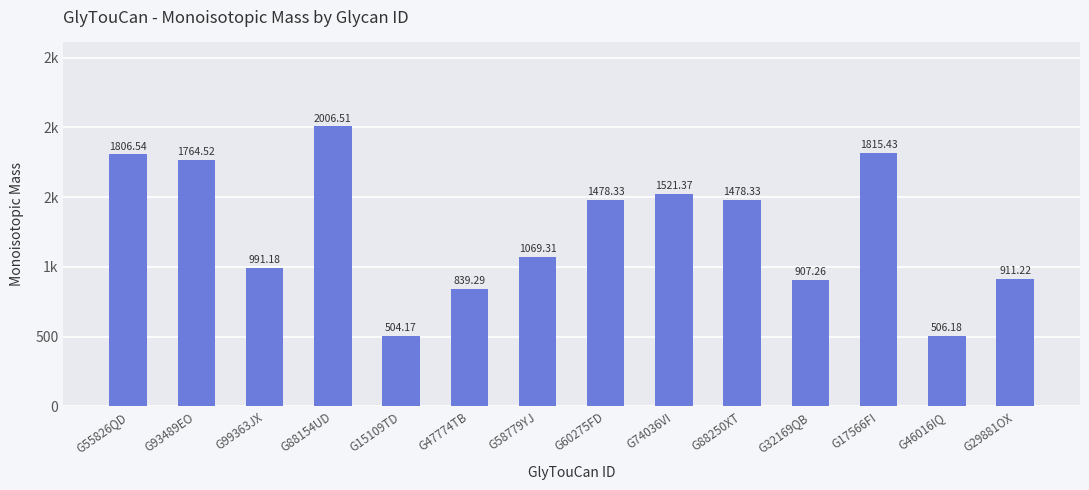

The value at G17566FI is 2937.6. True or false?

False